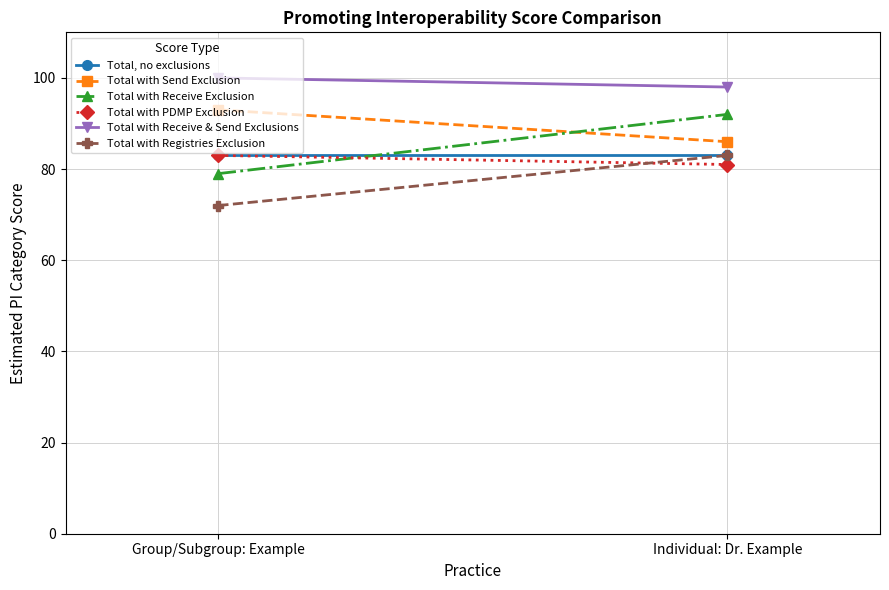

What value does the Total with Receive & Send Exclusions series have at Individual: Dr. Example?

98